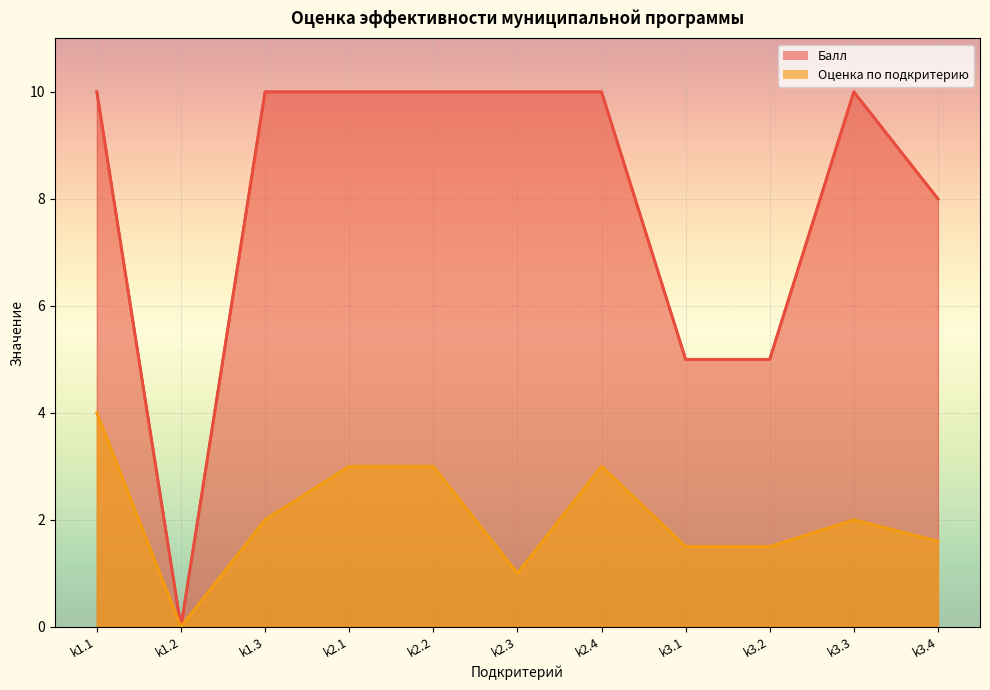

List the labels in order of Балл value, largest first.

k1.1, k1.3, k2.1, k2.2, k2.3, k2.4, k3.3, k3.4, k3.1, k3.2, k1.2